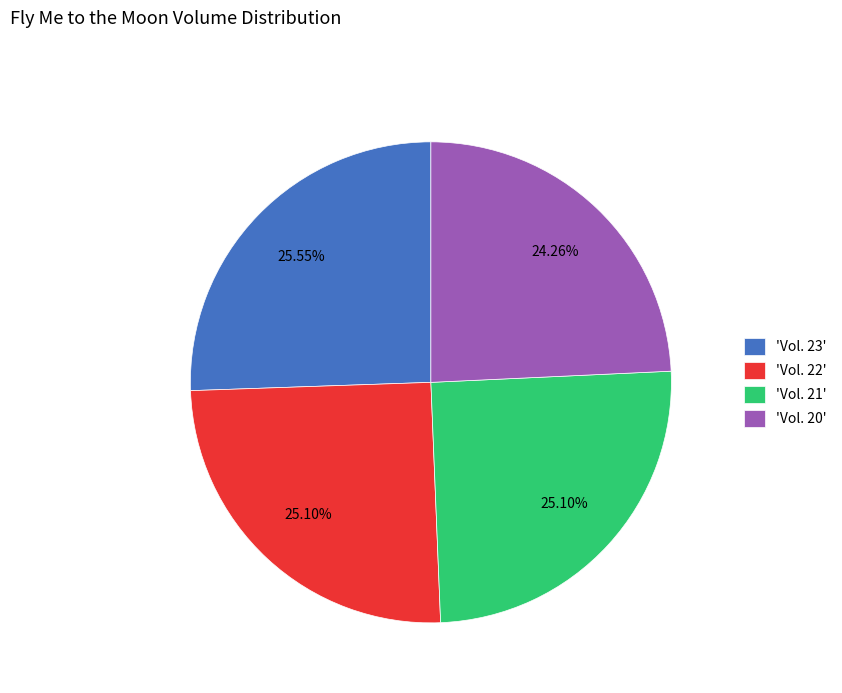

How many slices are in this pie chart?

4